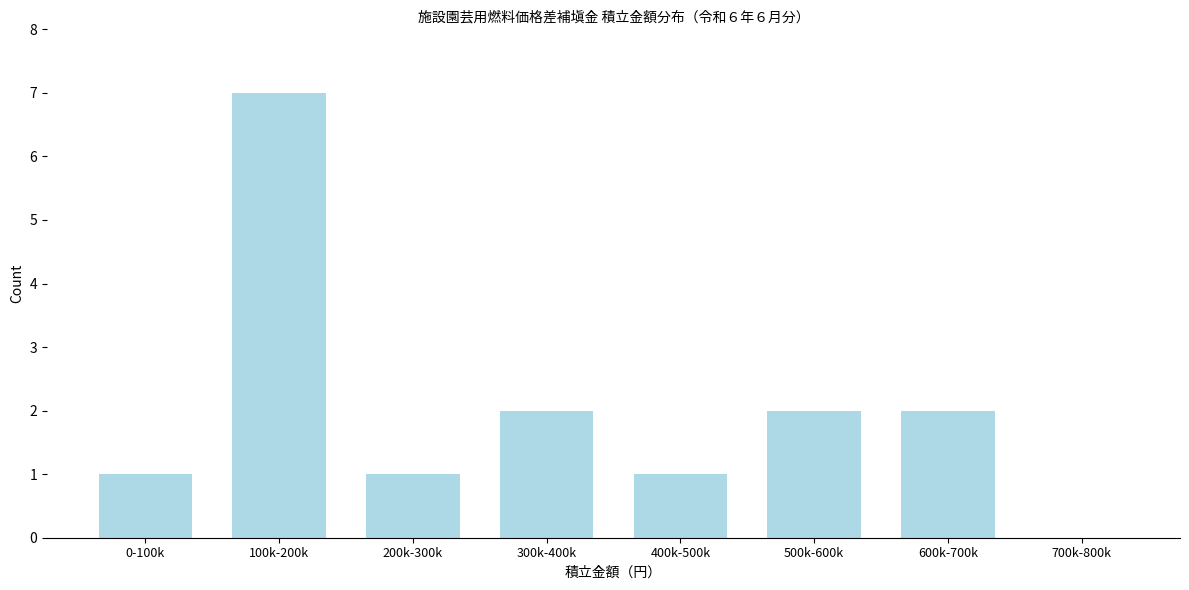

Reading left to right, transcribe all the data shown in this chart.

0-100k=1	100k-200k=7	200k-300k=1	300k-400k=2	400k-500k=1	500k-600k=2	600k-700k=2	700k-800k=0